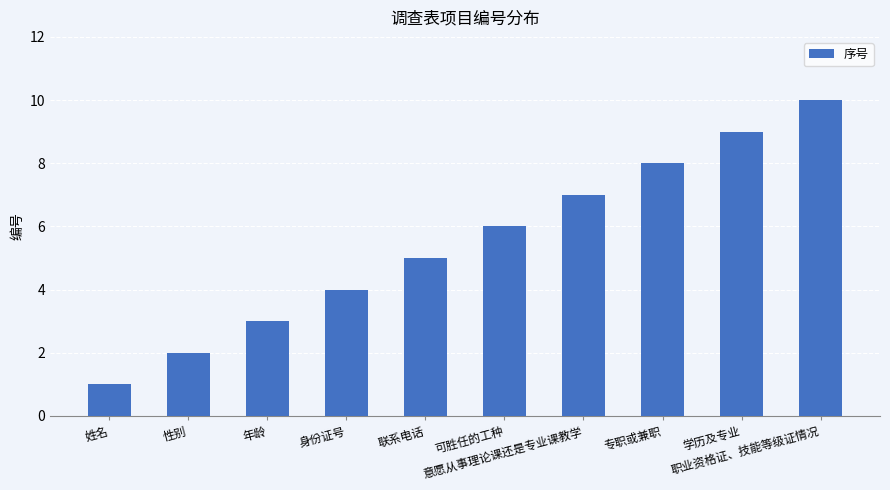

Reading left to right, transcribe all the data shown in this chart.

1	2	3	4	5	6	7	8	9	10